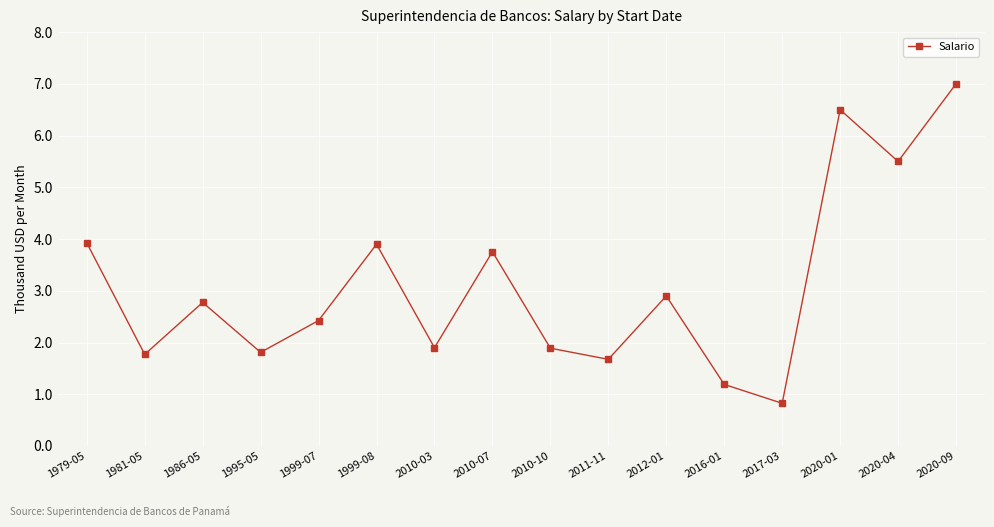

Read the value at 1986-05.

2775